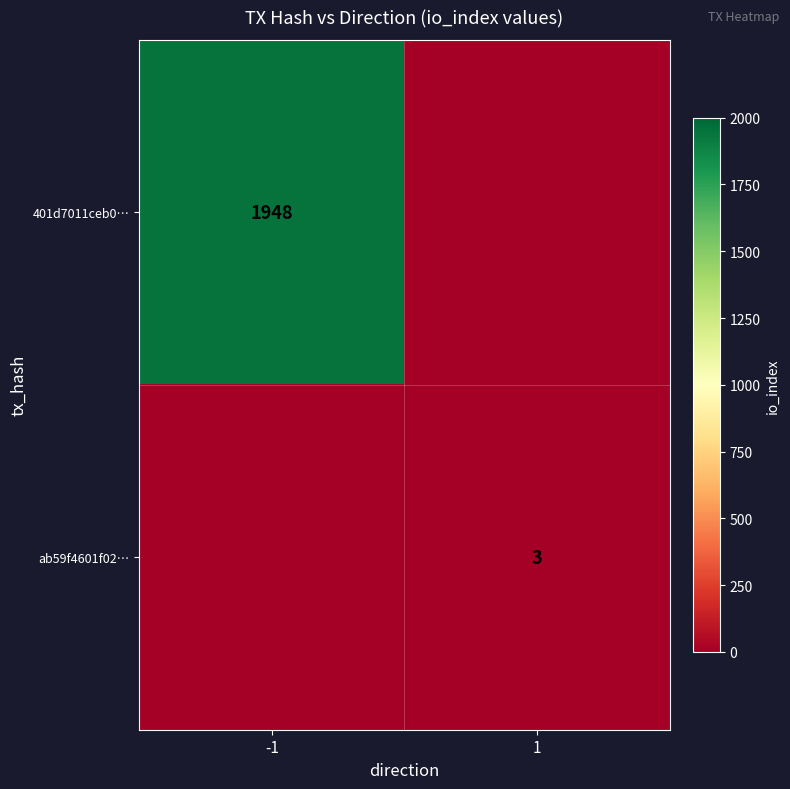

What is the greatest value displayed?

1948